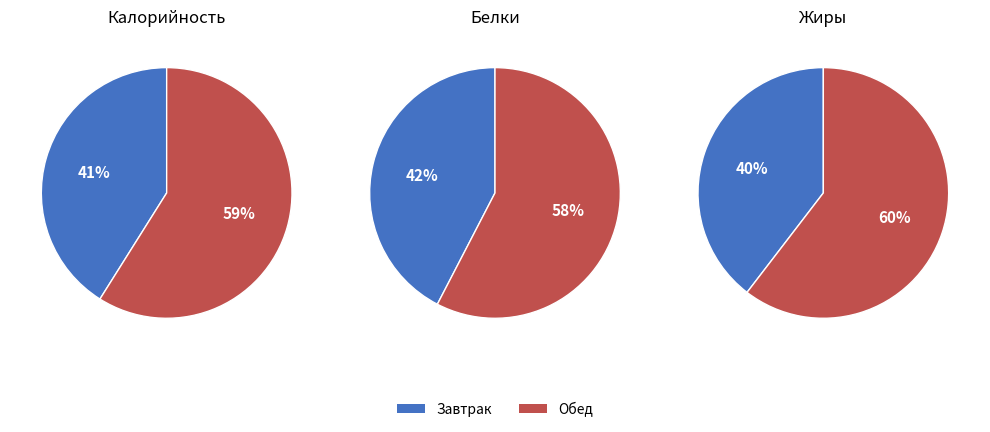

How much of the chart is everything except Обед?

41.1%